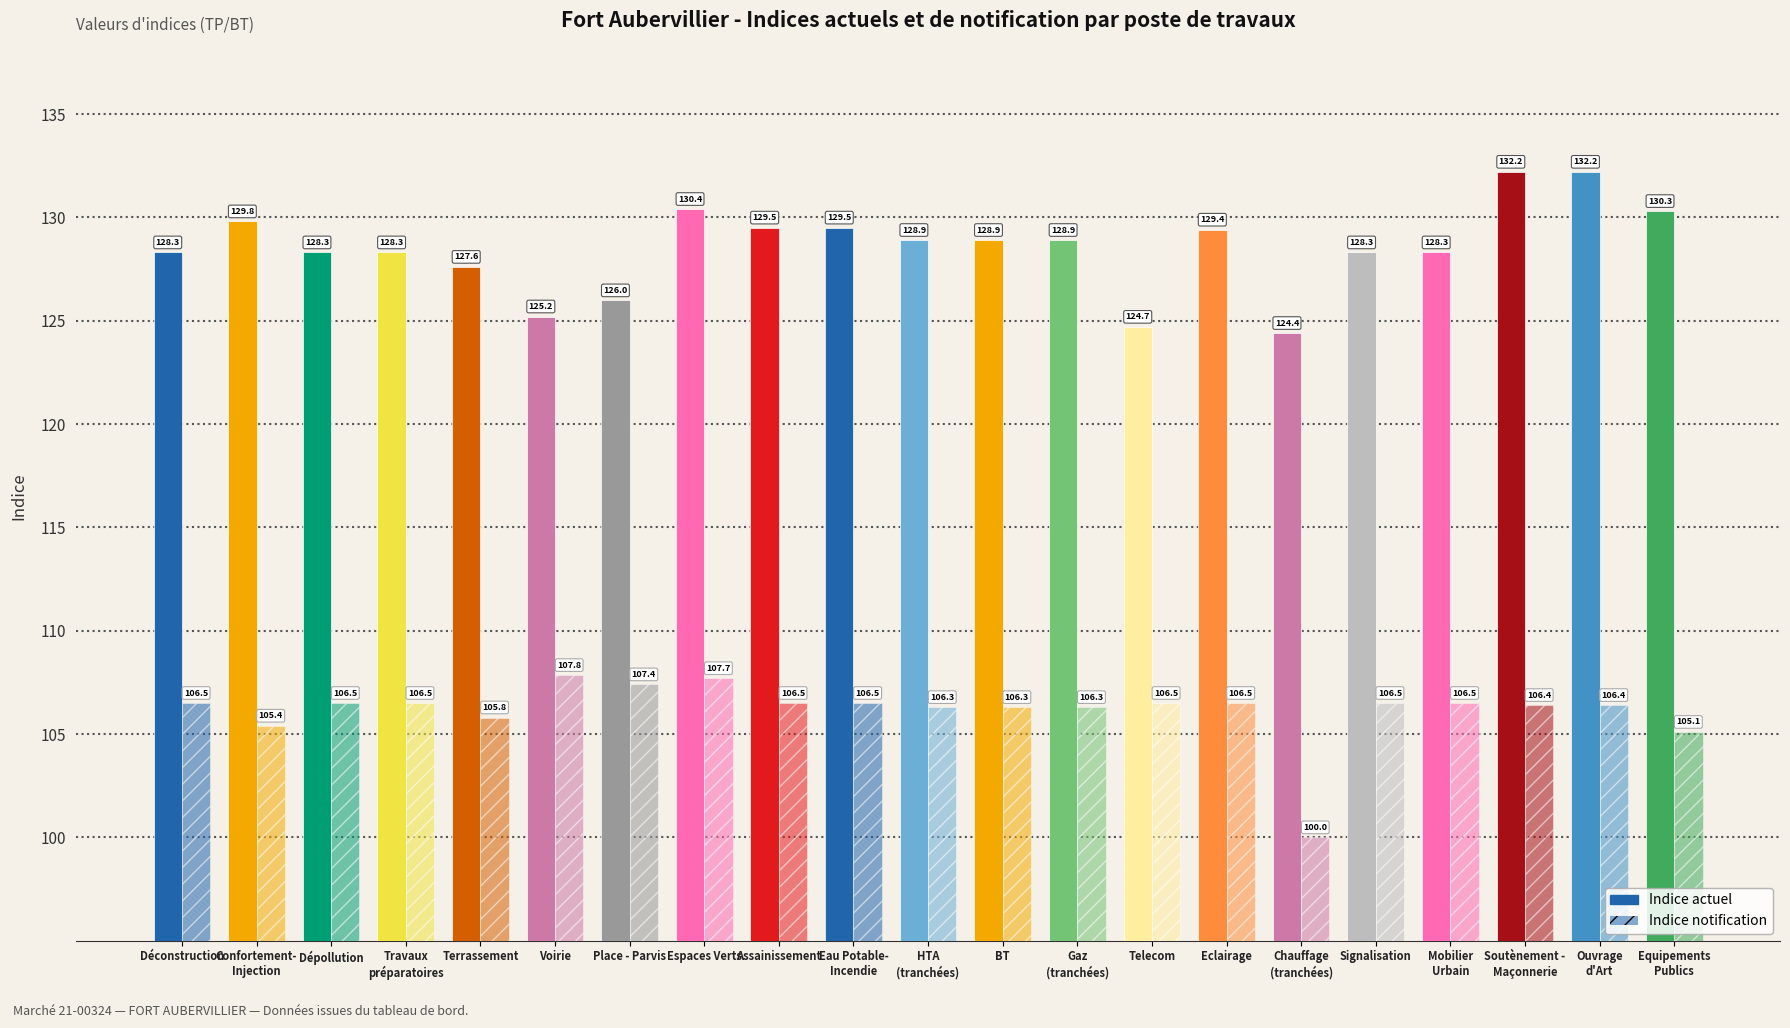

How many data points in Indice notification are above 106?

17